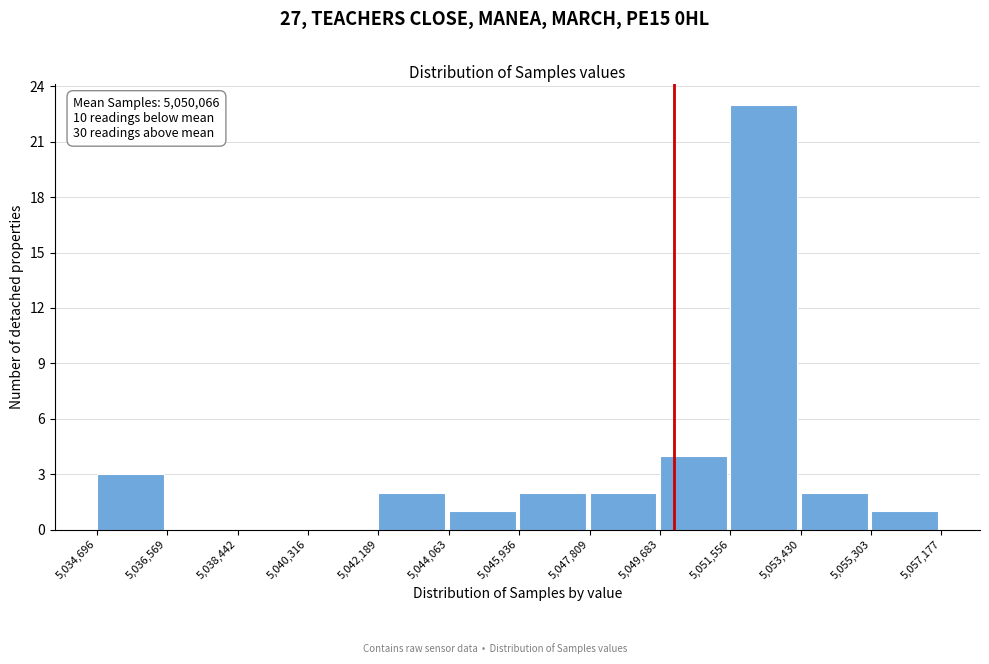

Which range on the x-axis has the tallest bar?

5,051,556 to 5,053,430